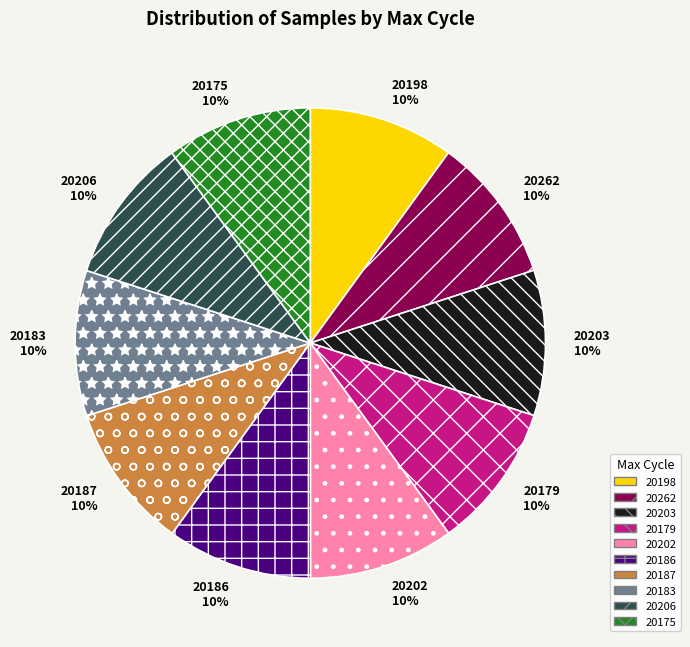

Do 20179 and 20202 together represent more than half of the pie?

No